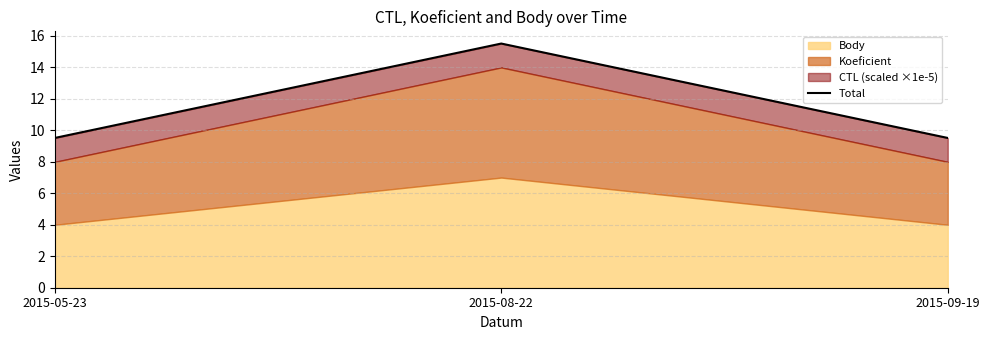

What is the sum of the values at 2015-08-22 and 2015-05-23?

25.0